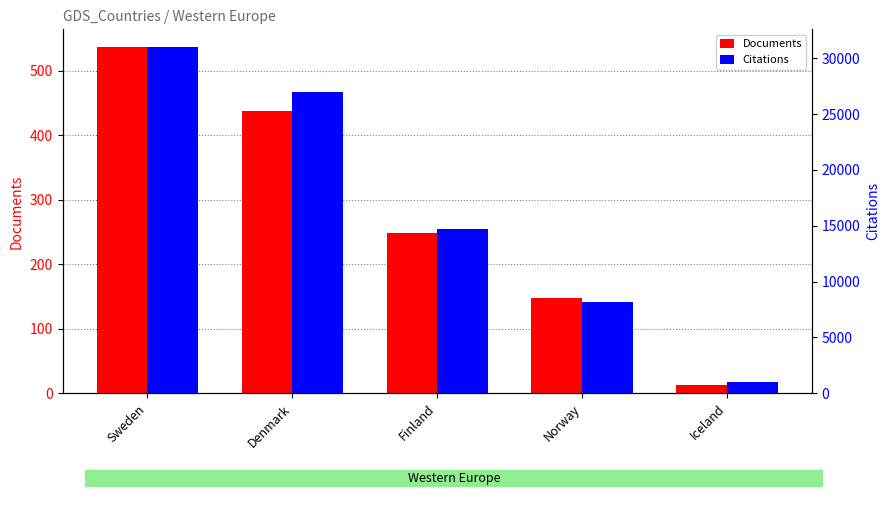

Is the value of Citations at Norway greater than the value of Documents at Norway?

Yes